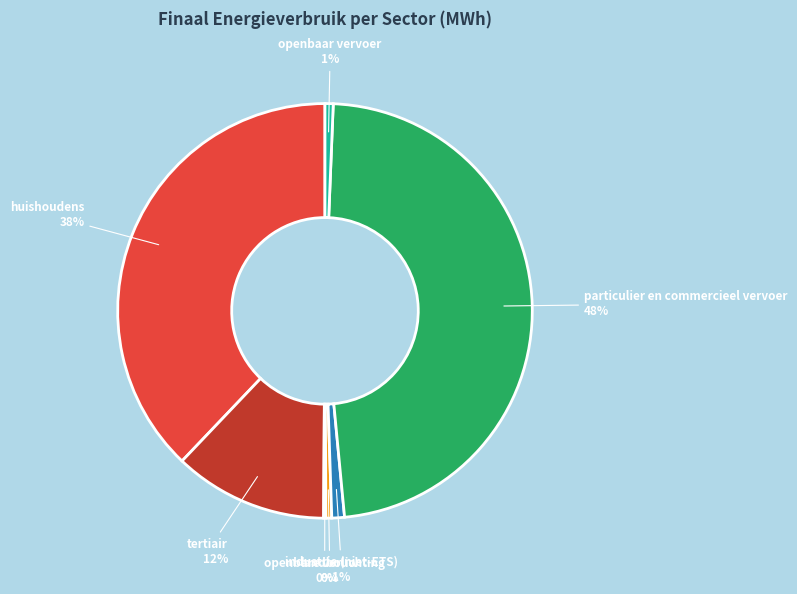

To the nearest percent, what is the average slice percentage?

14%